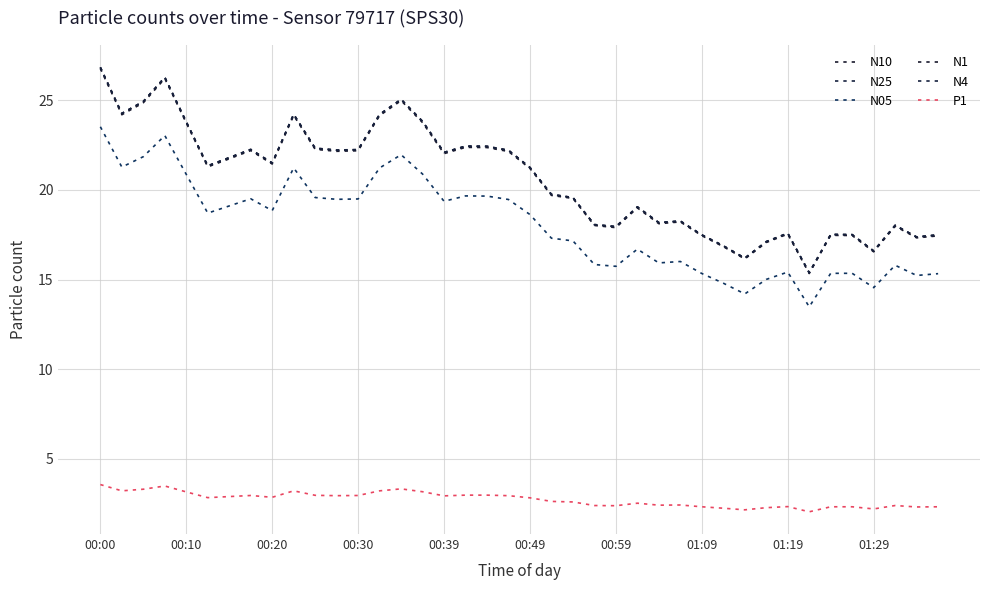

Reading left to right, what are all the values shown in this chart?

N10: 26.9	24.3	24.9	26.3	23.8	21.4	21.8	22.3	21.5	24.2	22.3	22.2	22.3	24.2	25.1	23.8	22.1	22.4	22.4	22.2	21.3	19.8	19.6	18.1	18.0	19.1	18.2	18.3	17.5	16.9	16.2	17.1	17.6	15.4	17.5	17.5	16.6	18.0	17.4	17.5
N25: 26.8	24.3	24.9	26.3	23.8	21.3	21.8	22.2	21.5	24.2	22.3	22.2	22.2	24.2	25.1	23.8	22.1	22.4	22.4	22.2	21.2	19.7	19.6	18.1	17.9	19.1	18.2	18.3	17.5	16.9	16.2	17.1	17.6	15.4	17.5	17.5	16.6	18.0	17.4	17.5
N05: 23.5	21.3	21.9	23.0	20.9	18.7	19.1	19.5	18.9	21.2	19.6	19.5	19.5	21.2	22.0	20.9	19.4	19.7	19.7	19.5	18.6	17.3	17.2	15.8	15.7	16.7	15.9	16.0	15.3	14.8	14.2	15.0	15.4	13.5	15.3	15.3	14.6	15.8	15.2	15.3
N1: 26.8	24.2	24.9	26.2	23.7	21.3	21.7	22.2	21.4	24.2	22.3	22.2	22.2	24.1	25.0	23.8	22.0	22.4	22.4	22.1	21.2	19.7	19.5	18.0	17.9	19.0	18.1	18.2	17.4	16.8	16.1	17.1	17.5	15.3	17.5	17.5	16.6	18.0	17.3	17.4
N4: 26.8	24.3	24.9	26.3	23.8	21.4	21.8	22.3	21.5	24.2	22.3	22.2	22.2	24.2	25.1	23.8	22.1	22.4	22.4	22.2	21.2	19.8	19.6	18.1	17.9	19.1	18.2	18.3	17.5	16.9	16.2	17.1	17.6	15.4	17.5	17.5	16.6	18.0	17.4	17.5
P1: 3.6	3.2	3.3	3.5	3.1	2.8	2.9	3.0	2.9	3.2	3.0	2.9	3.0	3.2	3.3	3.2	2.9	3.0	3.0	2.9	2.8	2.6	2.6	2.4	2.4	2.5	2.4	2.4	2.3	2.2	2.1	2.3	2.3	2.0	2.3	2.3	2.2	2.4	2.3	2.3